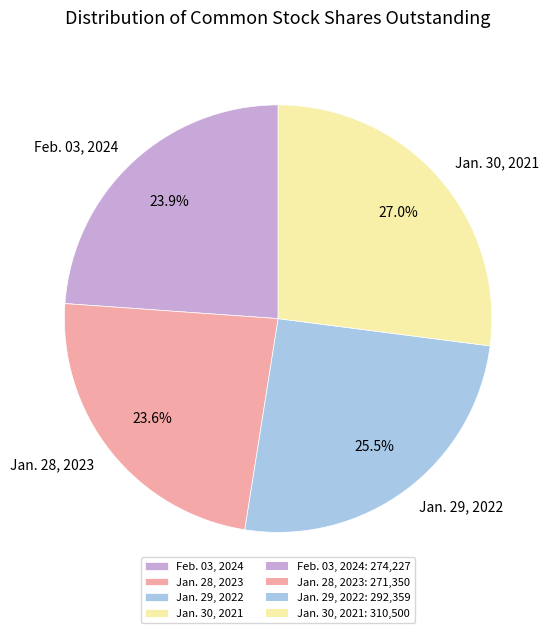

To the nearest percent, what is the difference between the largest and smallest slice percentages?

3%